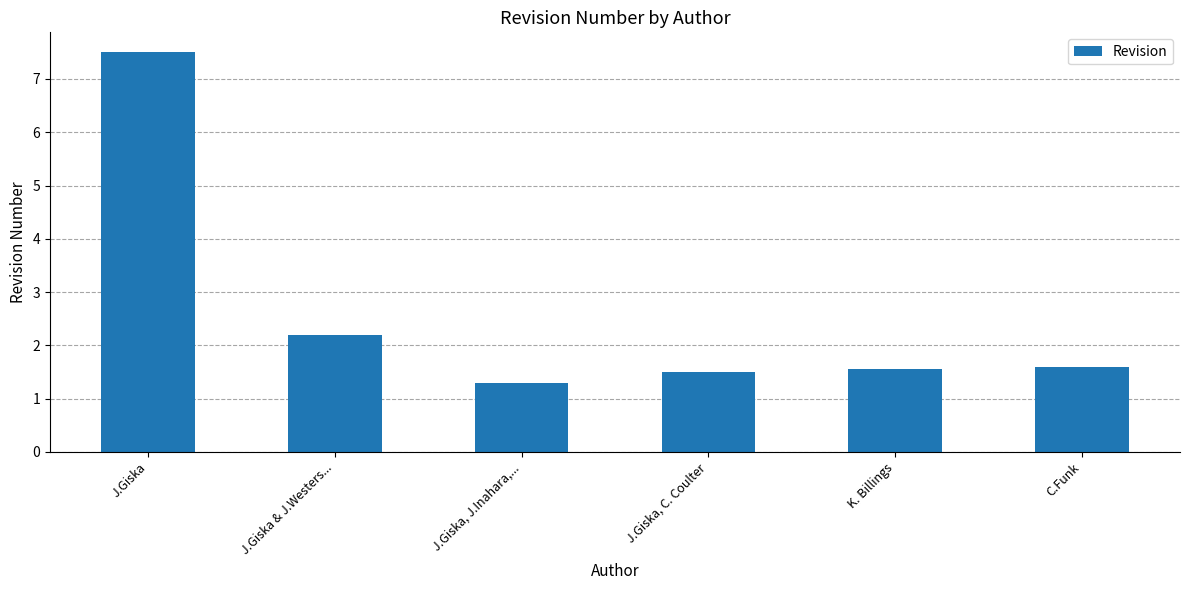

What is the sum of the values at K. Billings and C.Funk?

3.2